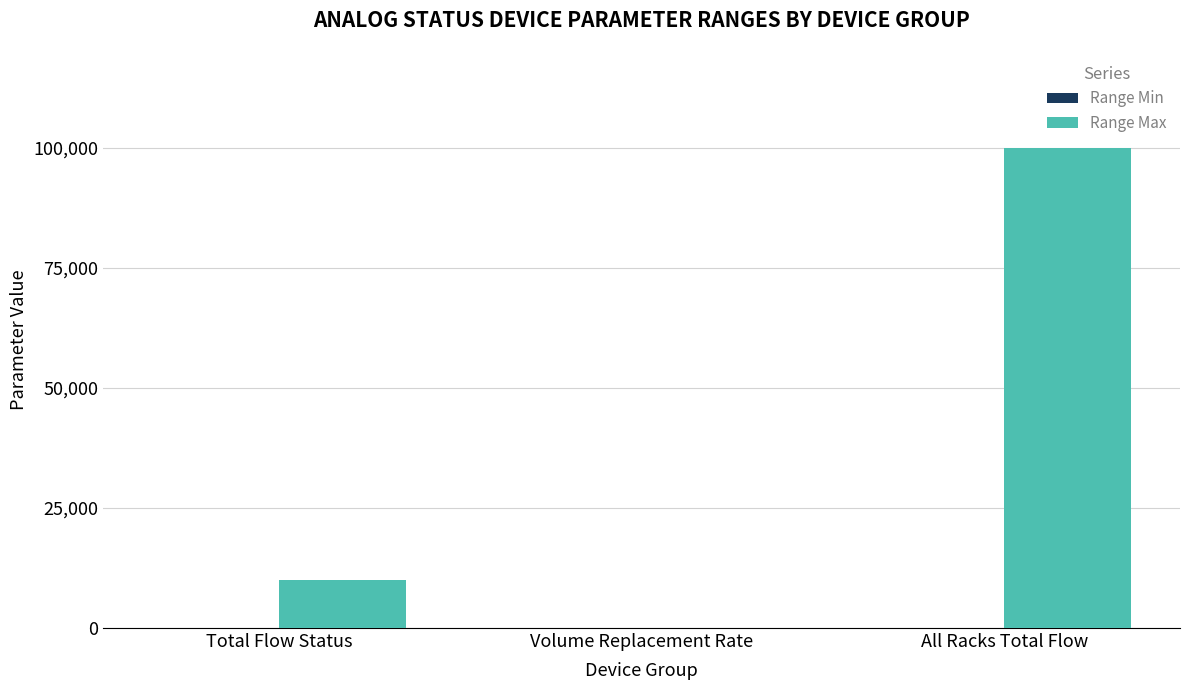

Which category has the highest value across all series?

All Racks Total Flow